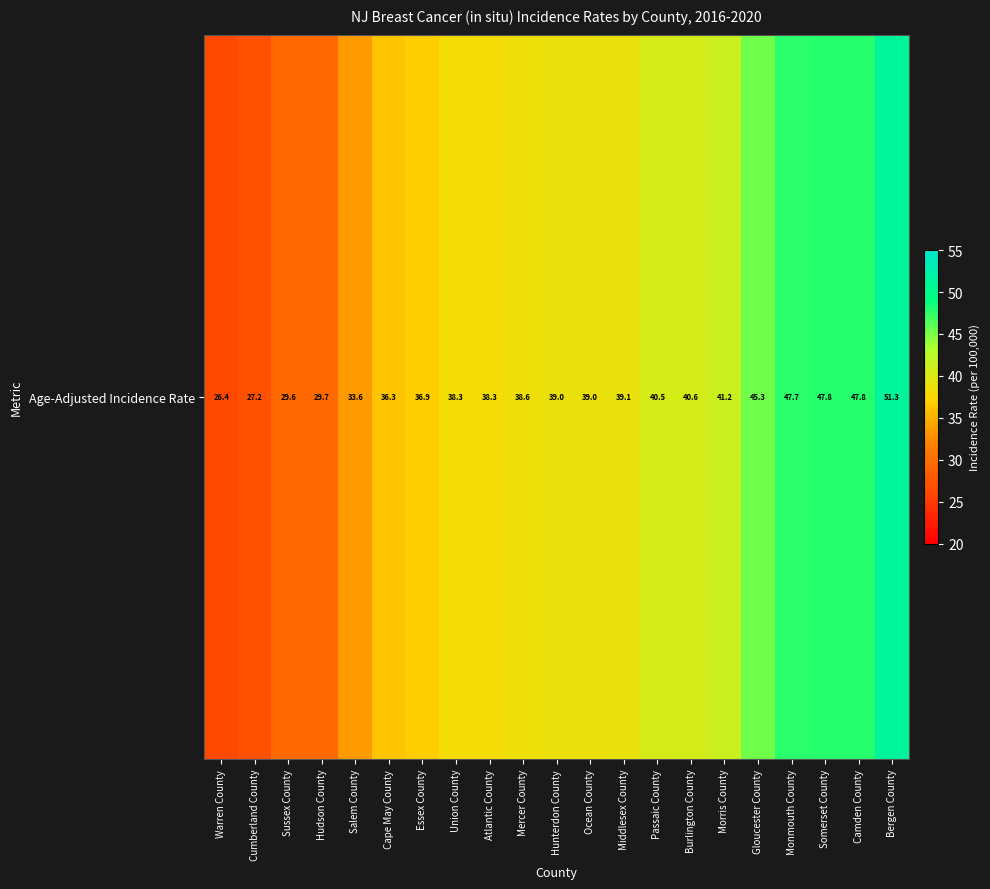

Is it true that the value at Mercer County is 62.3?

False